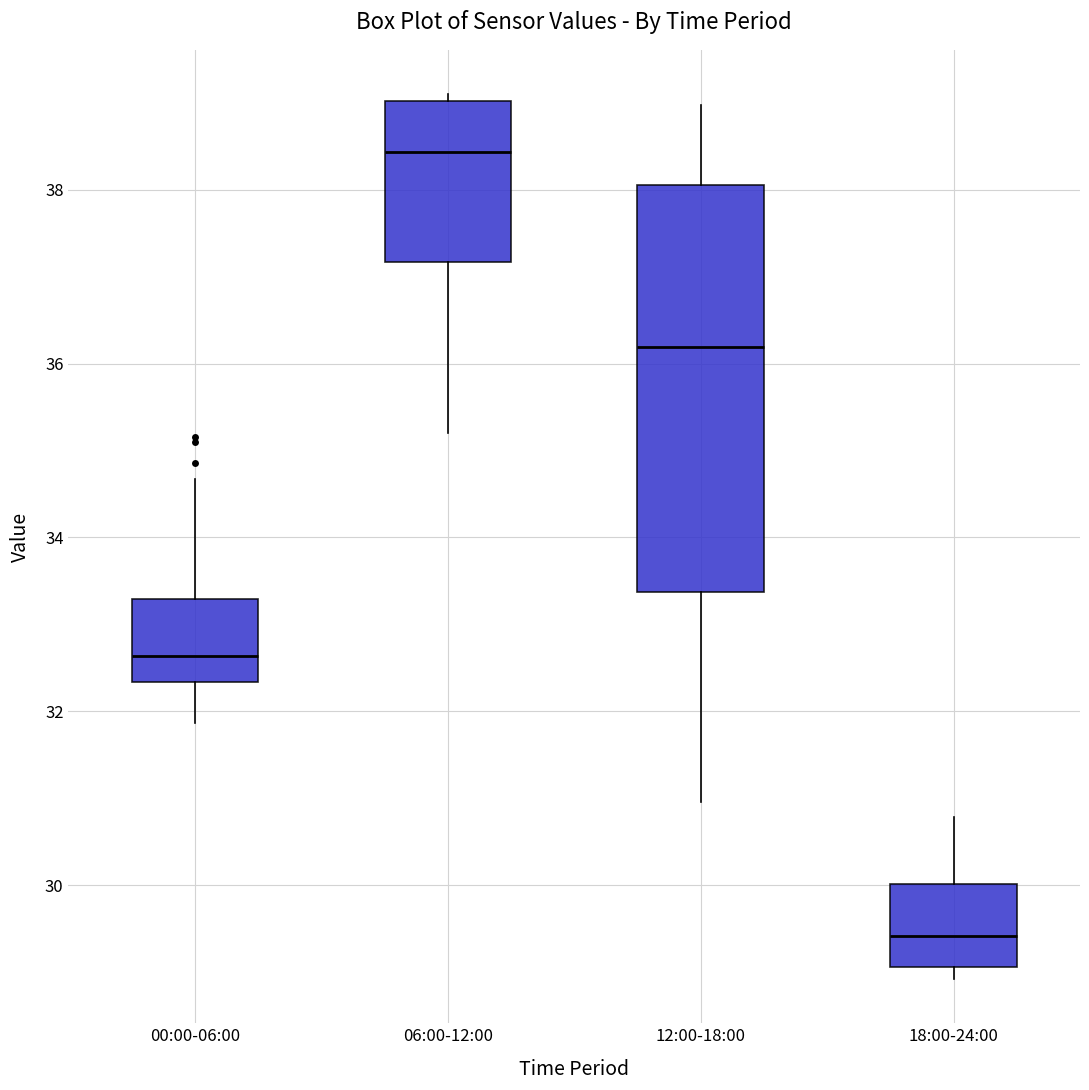

Where is the upper edge of the box for 12:00-18:00 on the y-axis? The values are not printed on the chart, so give them approximately, as read against the axis.

38.0